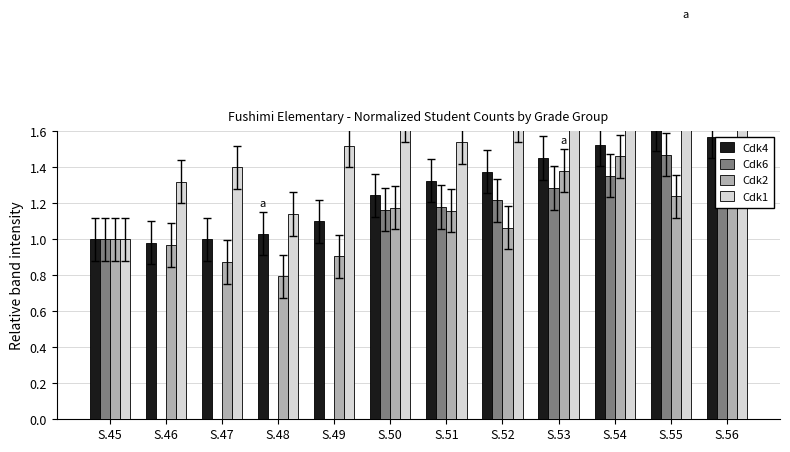

How many data points in Cdk4 are above 1?

9